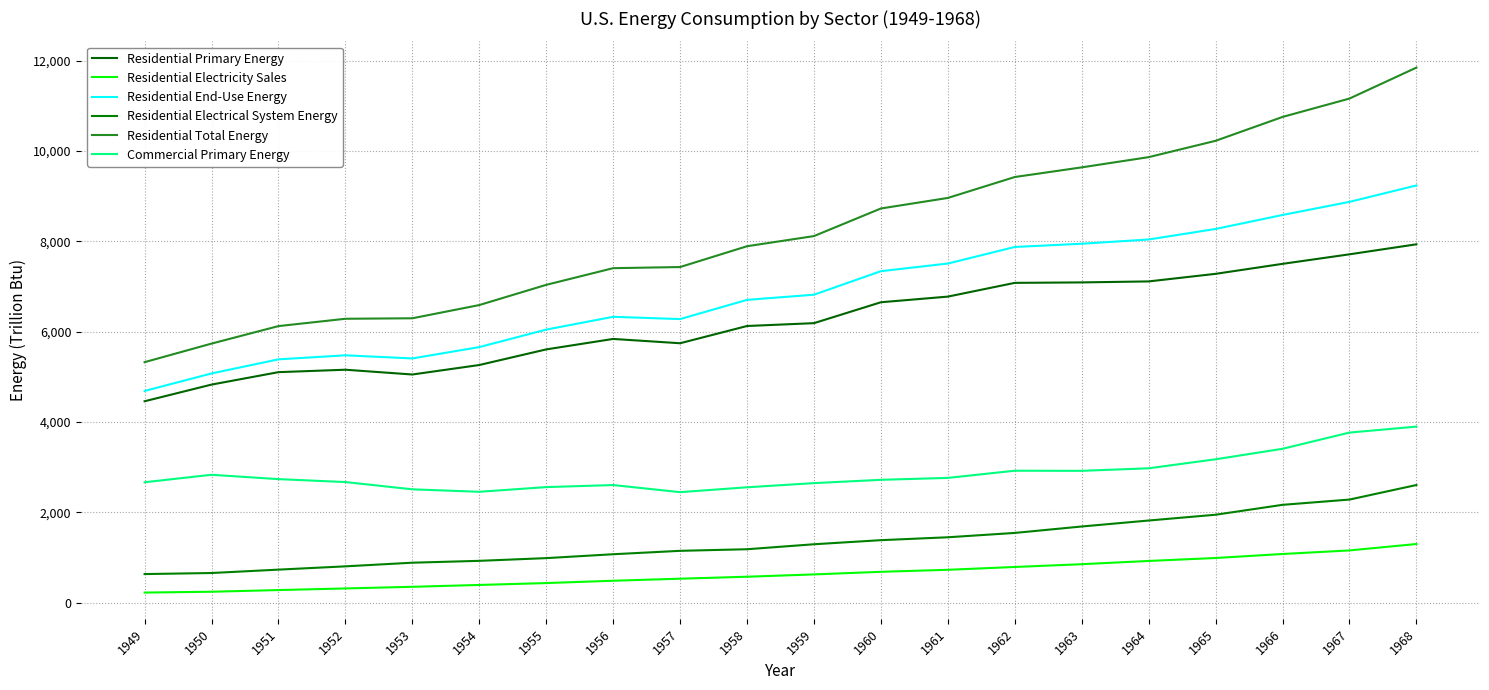

Reading left to right, what are all the values shown in this chart?

Residential Primary Energy: 1949=4460.6	1950=4829.5	1951=5104.7	1952=5158.4	1953=5052.7	1954=5262.6	1955=5608.1	1956=5839.7	1957=5744.2	1958=6125.7	1959=6188.7	1960=6651.2	1961=6776.0	1962=7080.2	1963=7090.3	1964=7112.2	1965=7279.9	1966=7500.9	1967=7712.0	1968=7933.4
Residential Electricity Sales: 1949=227.9	1950=246.3	1951=283.5	1952=319.2	1953=355.3	1954=396.6	1955=438.1	1956=489.5	1957=534.7	1958=578.3	1959=629.7	1960=687.4	1961=731.7	1962=794.3	1963=855.6	1964=927.5	1965=992.9	1966=1081.2	1967=1160.5	1968=1301.9
Residential End-Use Energy: 1949=4688.5	1950=5075.9	1951=5388.2	1952=5477.6	1953=5408.1	1954=5659.1	1955=6046.2	1956=6329.2	1957=6278.9	1958=6704.0	1959=6818.3	1960=7338.6	1961=7507.7	1962=7874.5	1963=7945.9	1964=8039.8	1965=8272.9	1966=8582.1	1967=8872.4	1968=9235.3
Residential Electrical System Energy: 1949=637.2	1950=660.5	1951=735.5	1952=808.2	1953=888.7	1954=929.9	1955=990.1	1956=1076.0	1957=1151.5	1958=1186.7	1959=1296.8	1960=1387.4	1961=1451.4	1962=1547.5	1963=1689.8	1964=1822.1	1965=1950.2	1966=2169.1	1967=2285.6	1968=2607.6
Residential Total Energy: 1949=5325.7	1950=5736.4	1951=6123.7	1952=6285.8	1953=6296.8	1954=6589.1	1955=7036.3	1956=7405.2	1957=7430.4	1958=7890.7	1959=8115.2	1960=8726.0	1961=8959.1	1962=9421.9	1963=9635.7	1964=9861.9	1965=10223.0	1966=10751.2	1967=11158.0	1968=11842.9
Commercial Primary Energy: 1949=2668.9	1950=2834.1	1951=2737.7	1952=2673.0	1953=2512.4	1954=2457.6	1955=2561.3	1956=2606.9	1957=2449.4	1958=2557.3	1959=2649.5	1960=2722.7	1961=2765.1	1962=2924.0	1963=2921.3	1964=2977.3	1965=3177.0	1966=3409.1	1967=3767.8	1968=3899.6